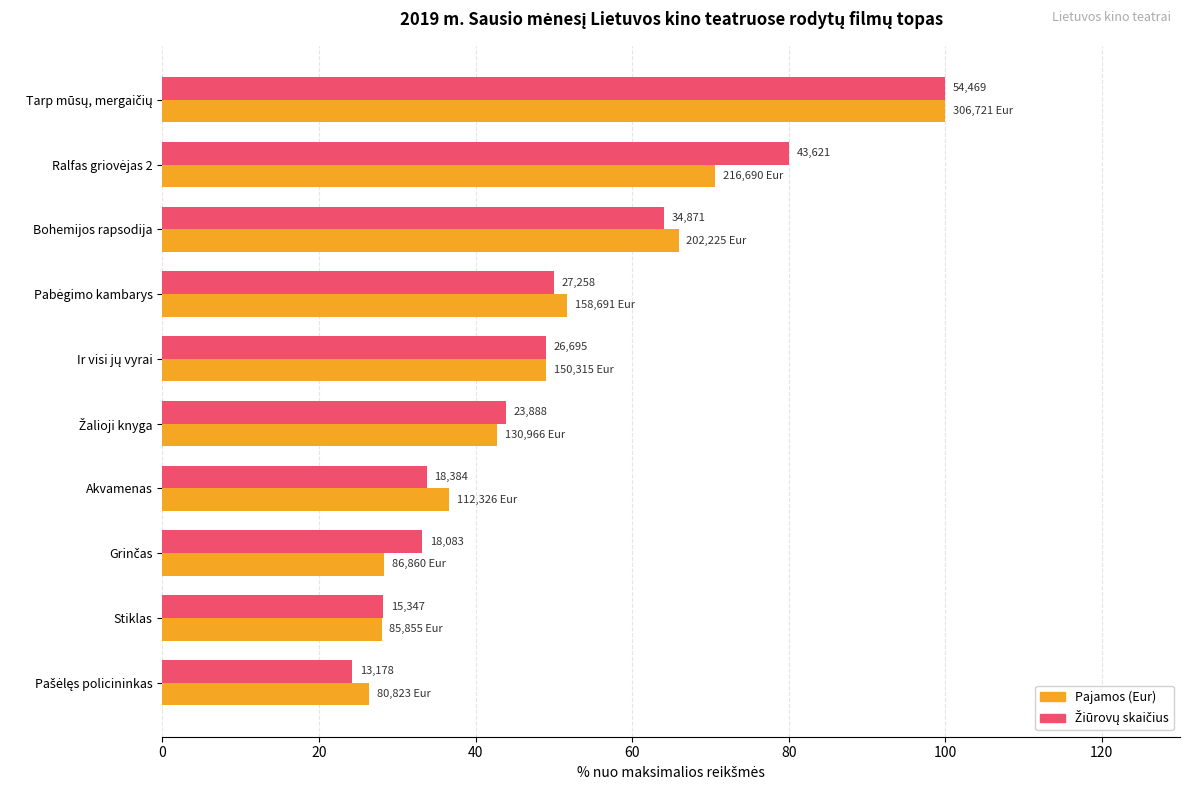

Which series has the widest spread of values?

Žiūrovų skaičius